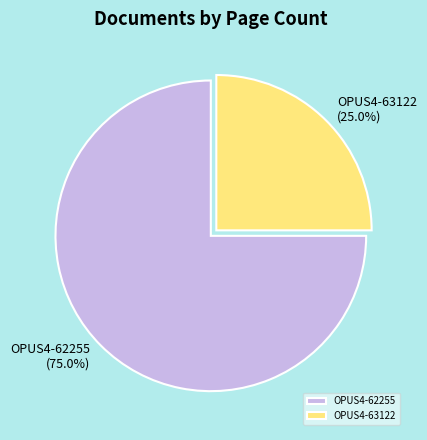

True or false: OPUS4-62255 accounts for 68% of the total.

False